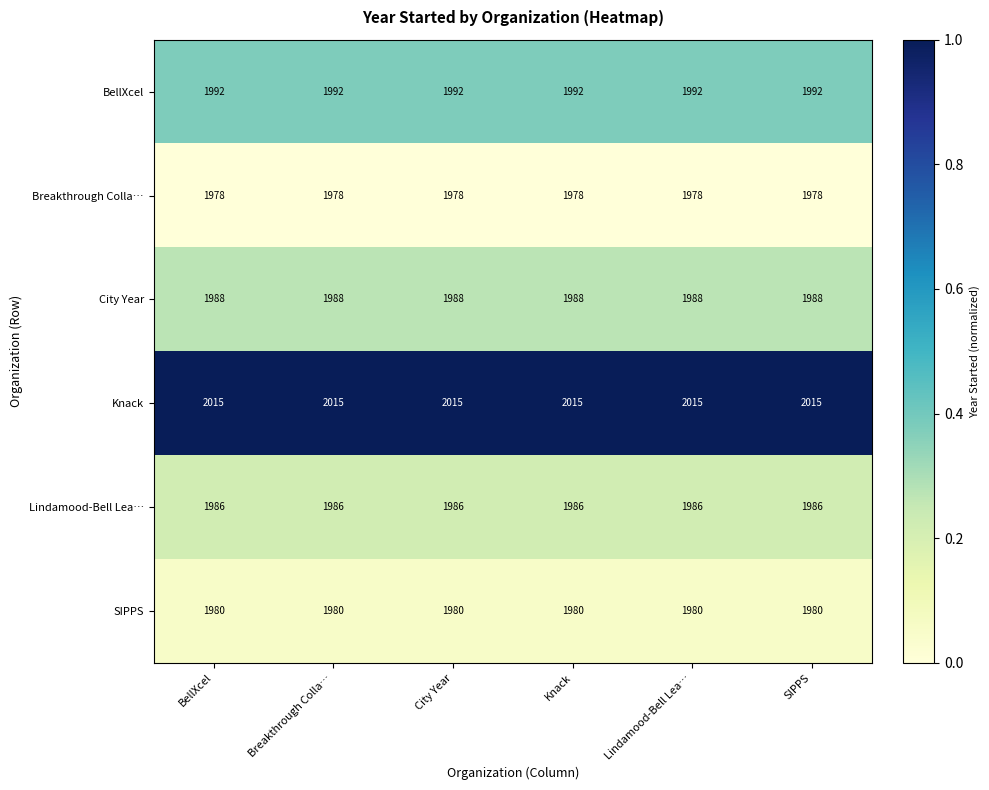

Is the value of SIPPS at SIPPS greater than the value of Breakthrough Colla… at Breakthrough Colla…?

Yes